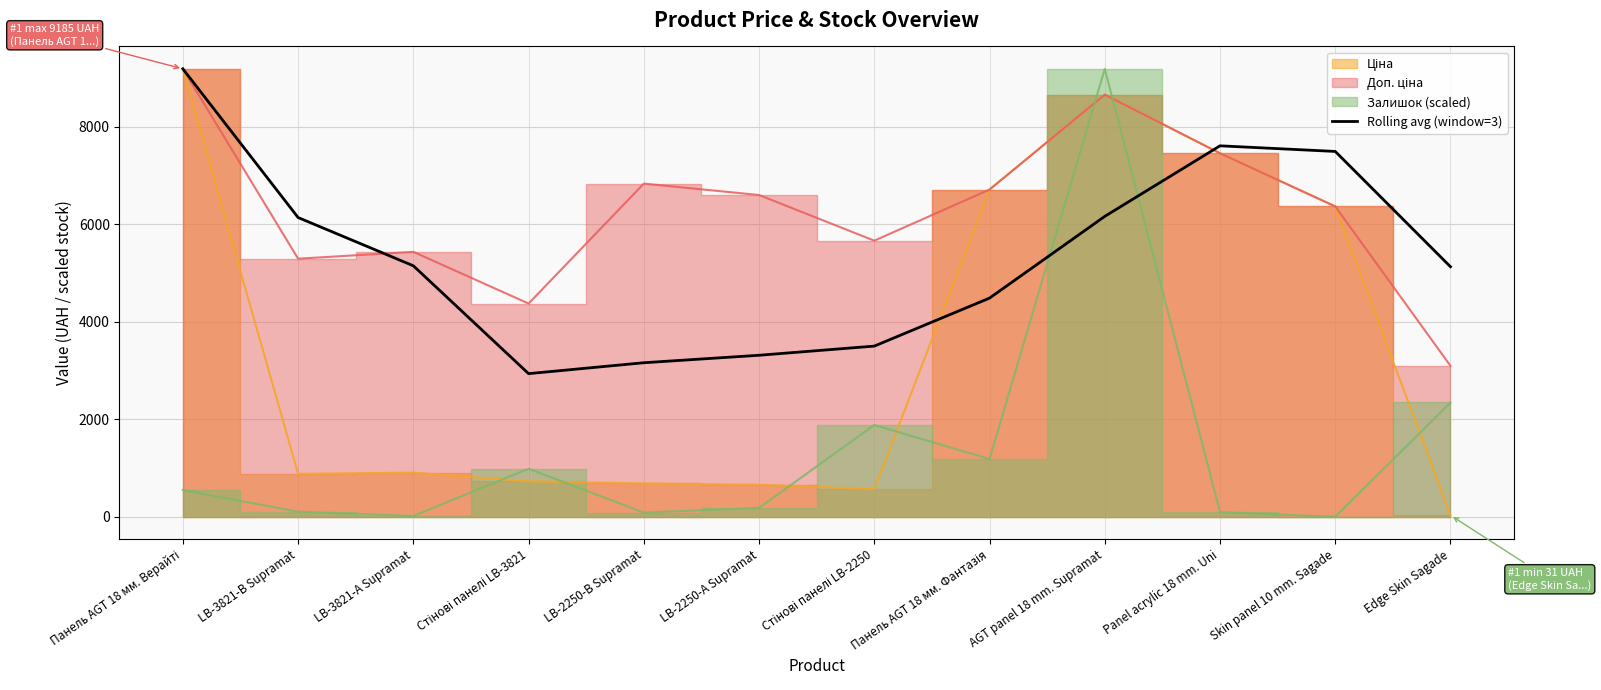

What is the approximate value at LB-2250-В Supramat?

3159.2